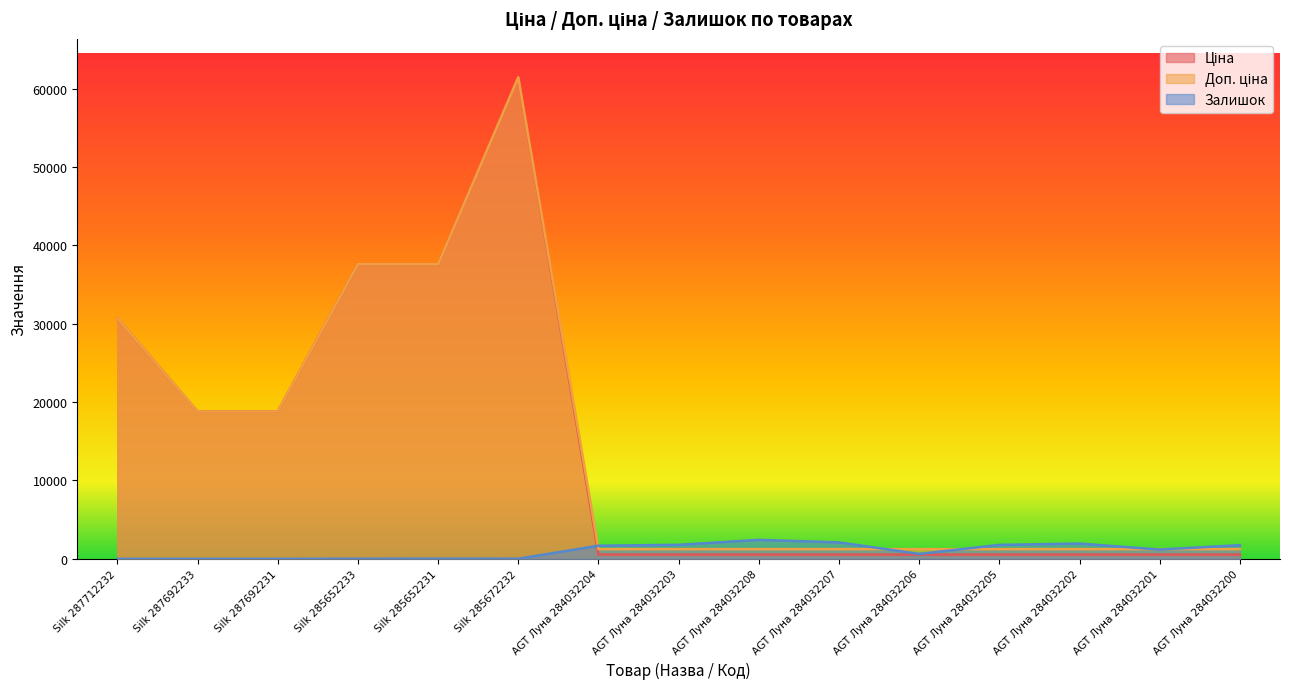

Is it true that Залишок equals 1180.0 at AGT Луна 284032201?

True